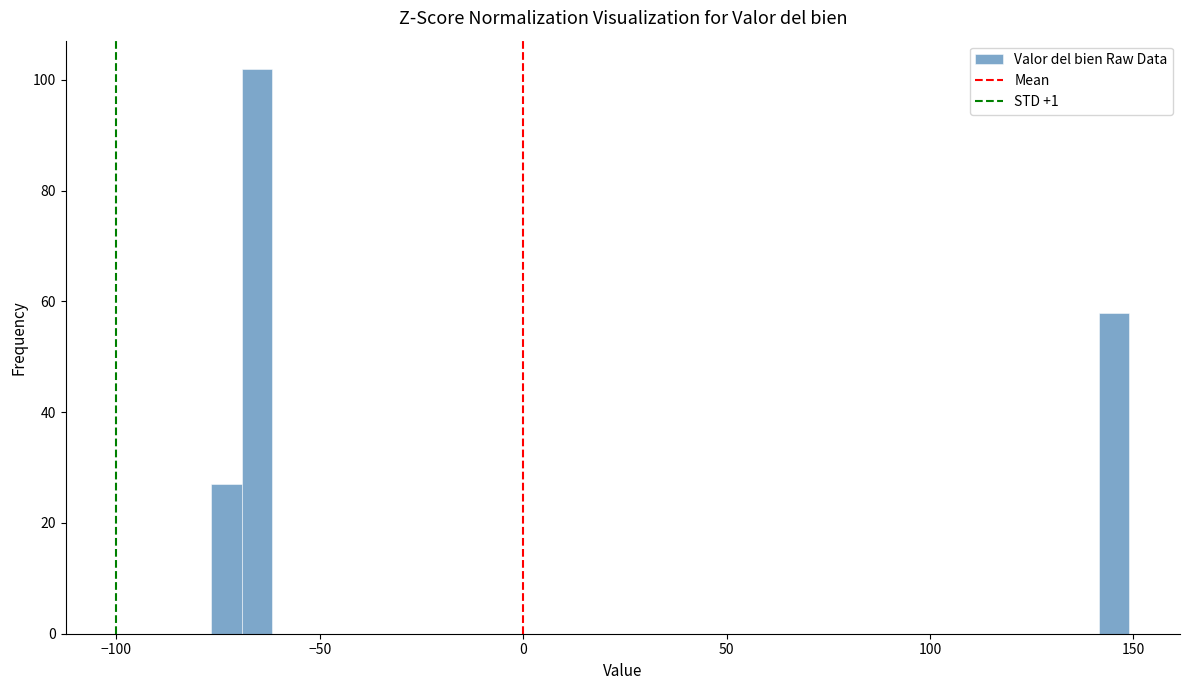

Around what value on the x-axis is the tallest bar? Give the approximate position of its centre, as read against the axis.

-65